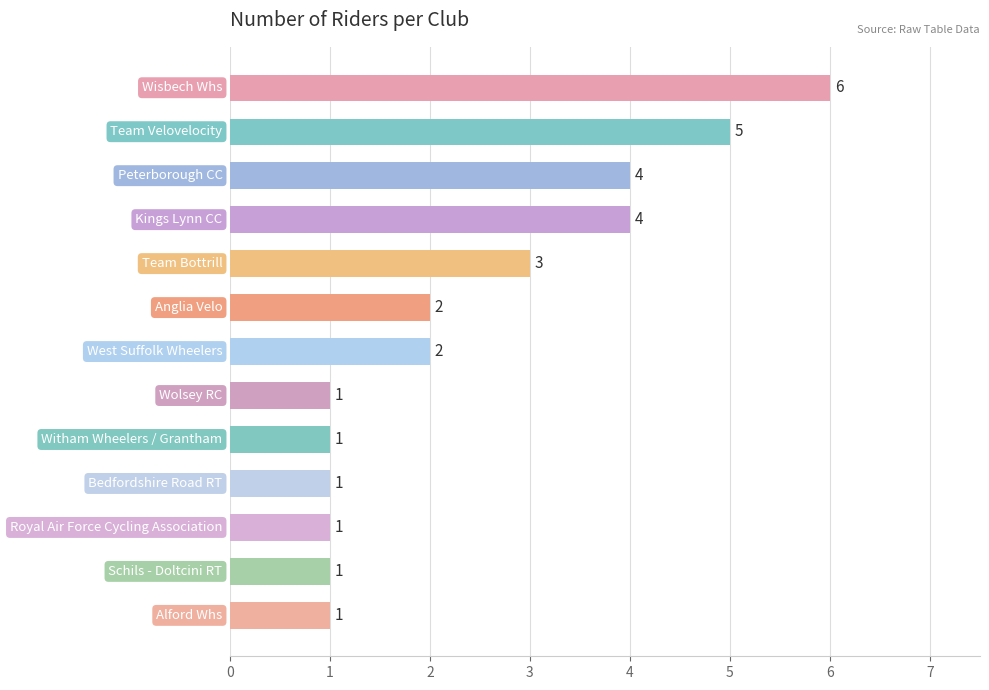

What is the minimum value shown in the chart?

1